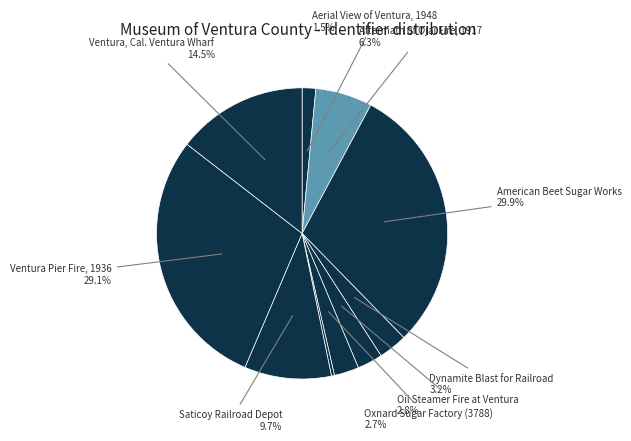

How many slices are in this pie chart?

10